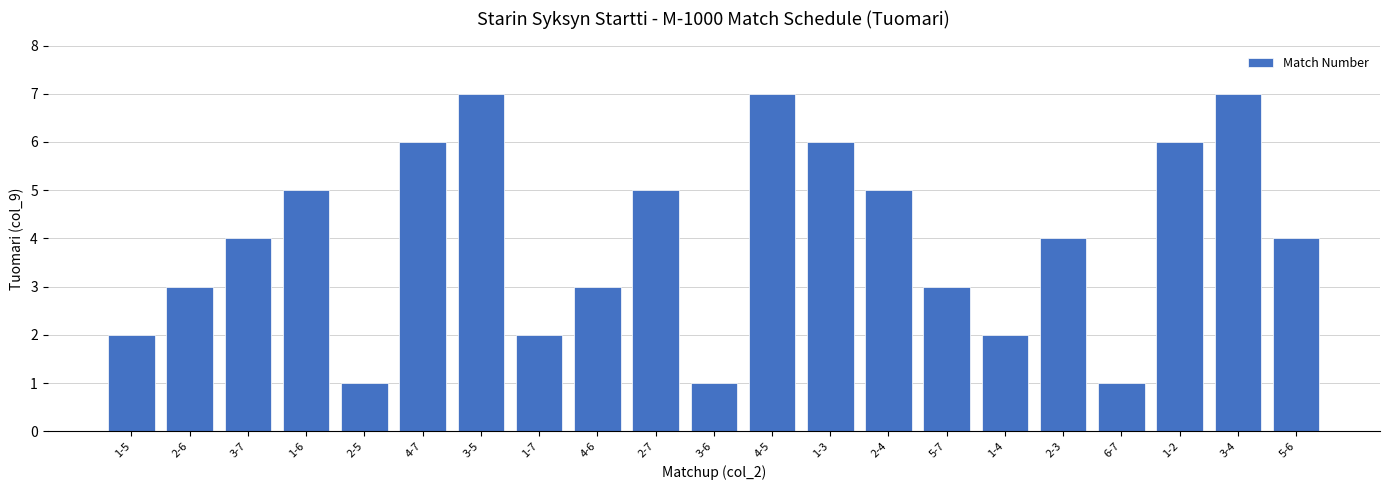

What is the difference between the second highest and second lowest values?

6